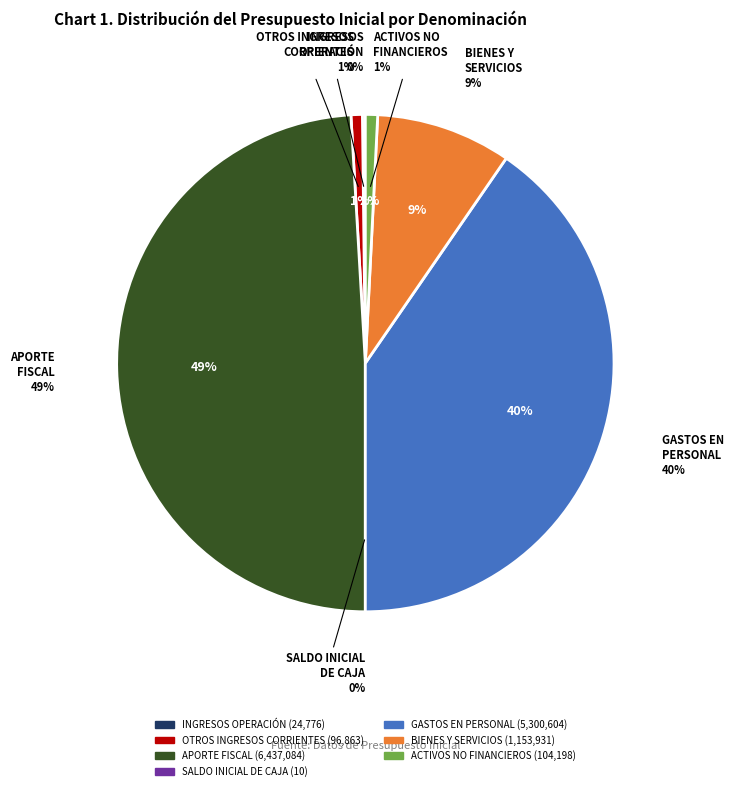

What percentage do INGRESOS DE OPERACIÓN and OTROS INGRESOS CORRIENTES together represent?

0.9%